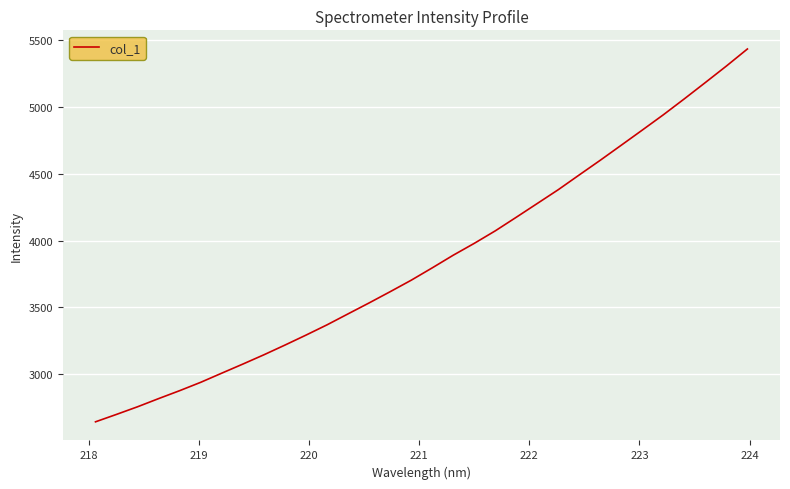

What is the minimum value shown in the chart?

2644.2